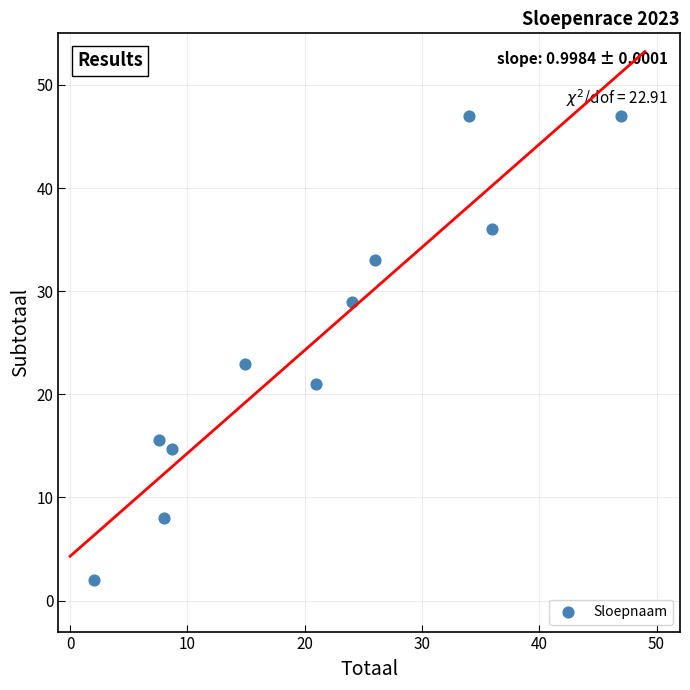

What is the average Y value?

25.1